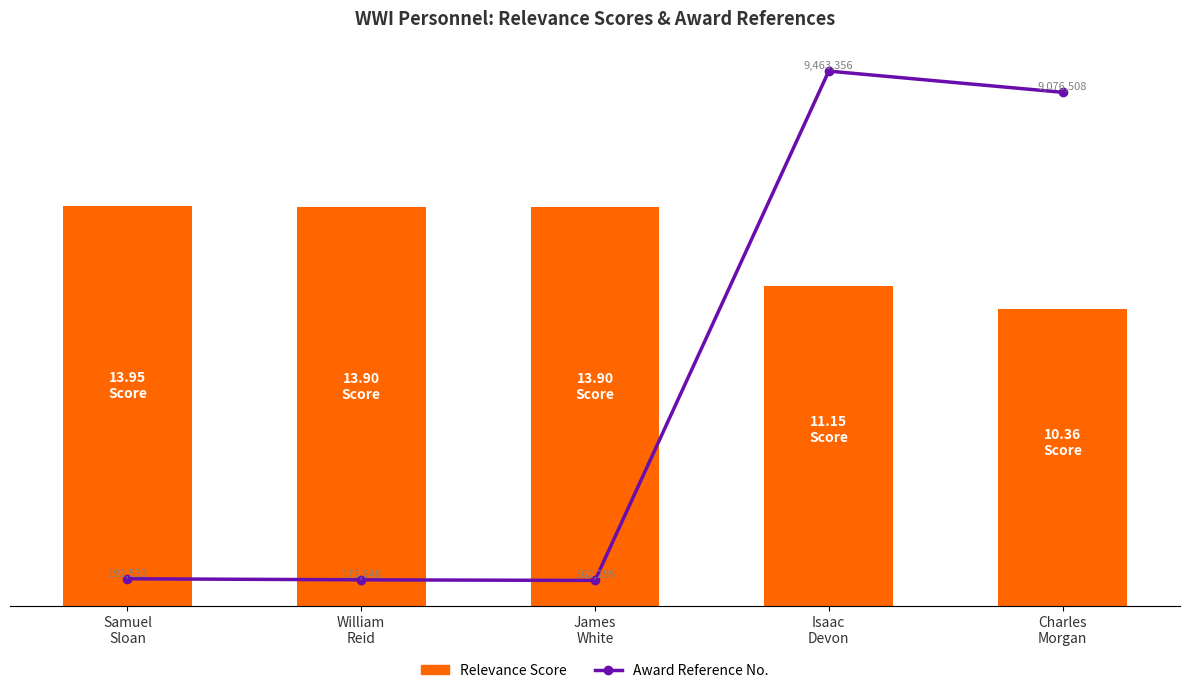

What is the label of the 3rd bar from the left?

James
White